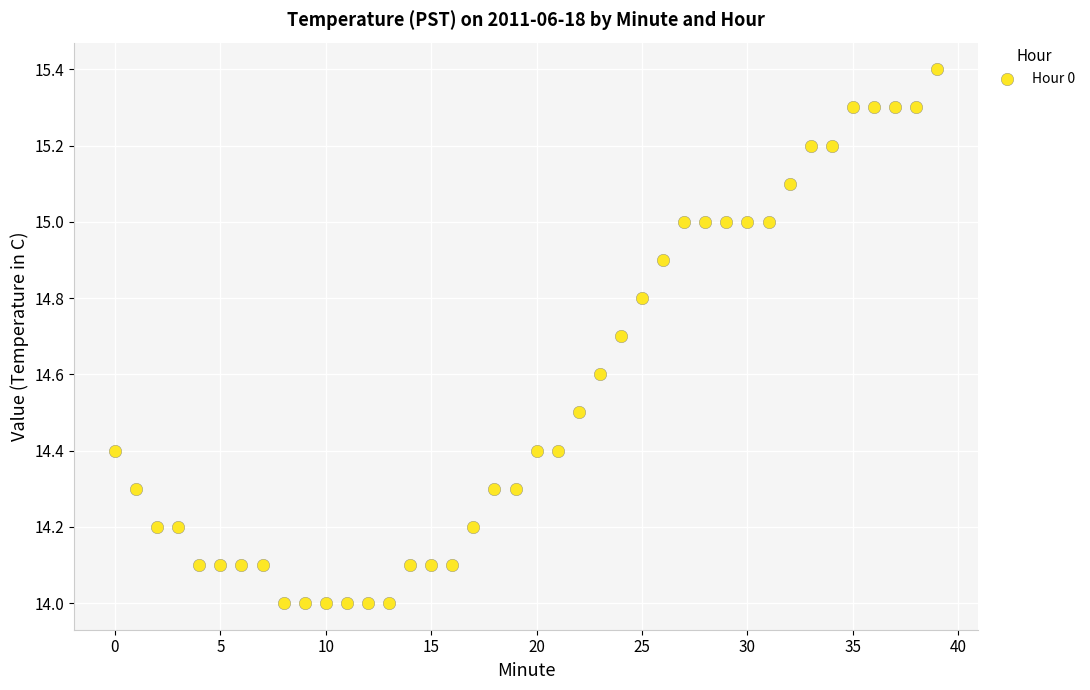

What is the range of Y values (max minus min)?

1.4